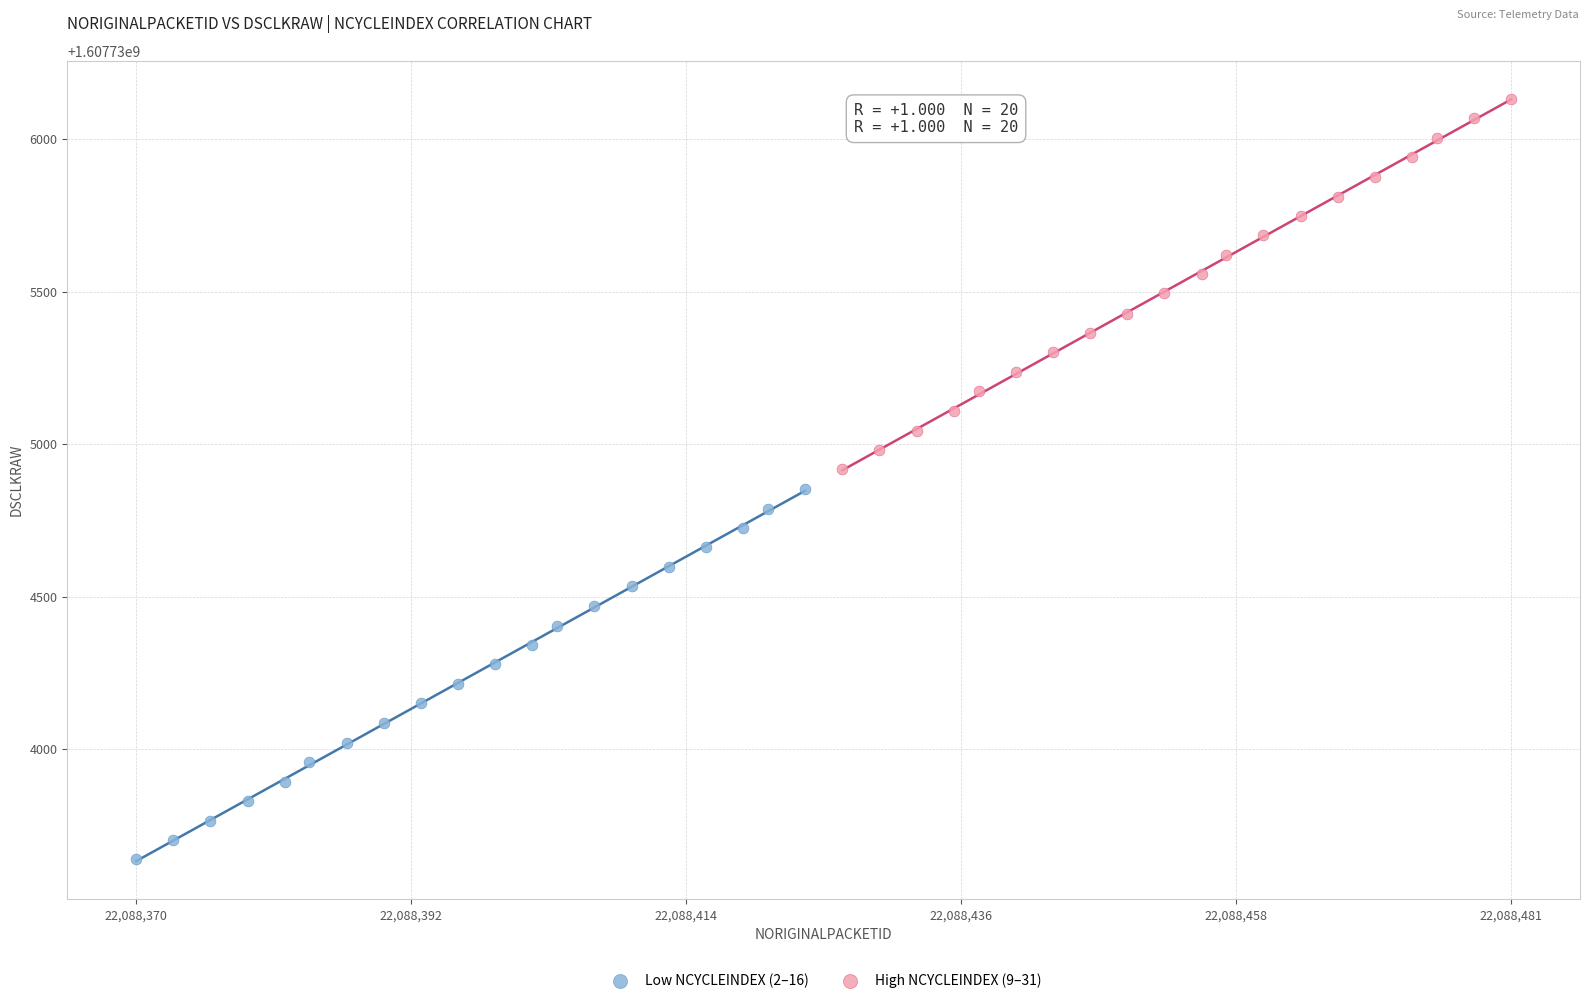

Which series has the widest spread of Y values?

Low NCYCLEINDEX (2–16)